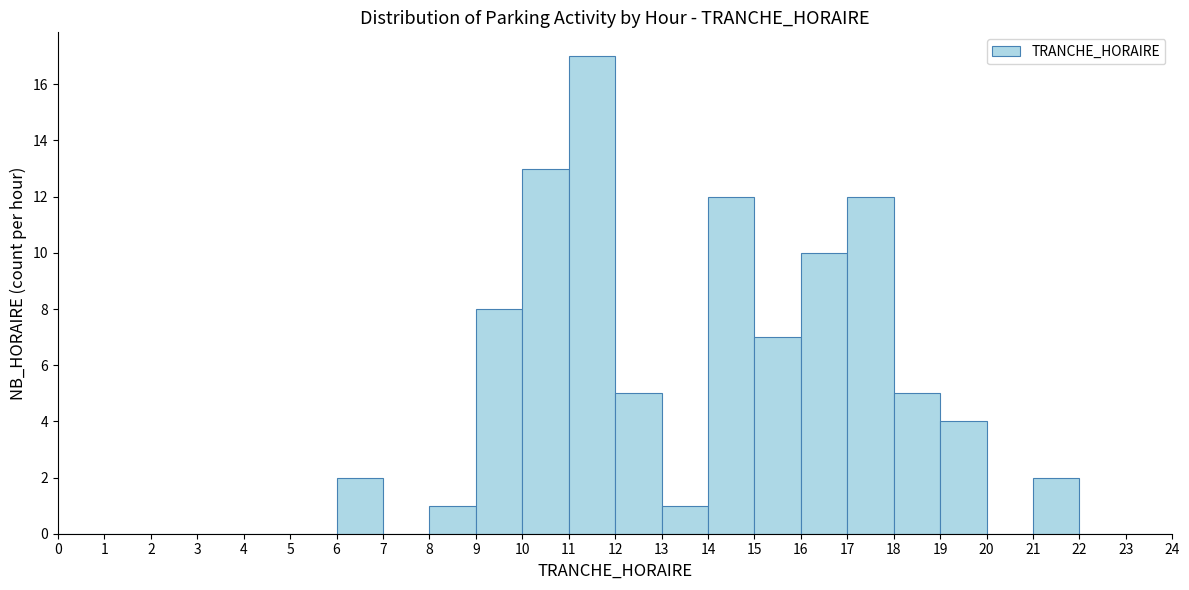

Reading left to right, list every bar in this chart as the range it spans on the x-axis followed by its height. The values are not printed on the chart, so give them approximately, as read against the axis.

0 to 1: 0
1 to 2: 0
2 to 3: 0
3 to 4: 0
4 to 5: 0
5 to 6: 0
6 to 7: 2
7 to 8: 0
8 to 9: 1
9 to 10: 8
10 to 11: 13
11 to 12: 17
12 to 13: 5
13 to 14: 1
14 to 15: 12
15 to 16: 7
16 to 17: 10
17 to 18: 12
18 to 19: 5
19 to 20: 4
20 to 21: 0
21 to 22: 2
22 to 23: 0
23 to 24: 0